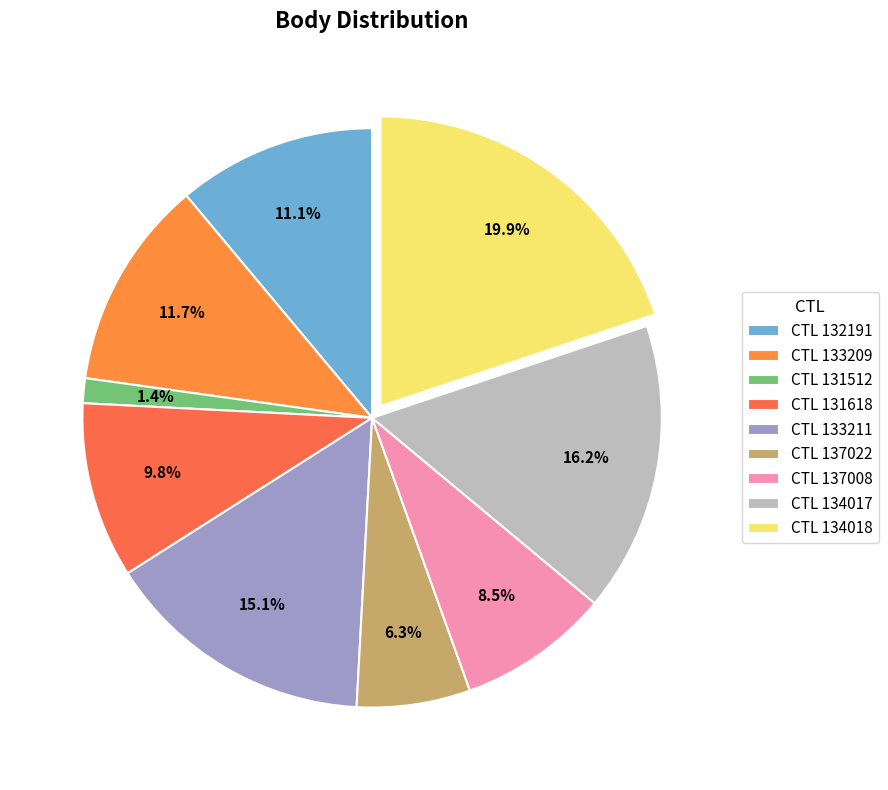

What is the largest slice in the pie chart?

CTL 134018